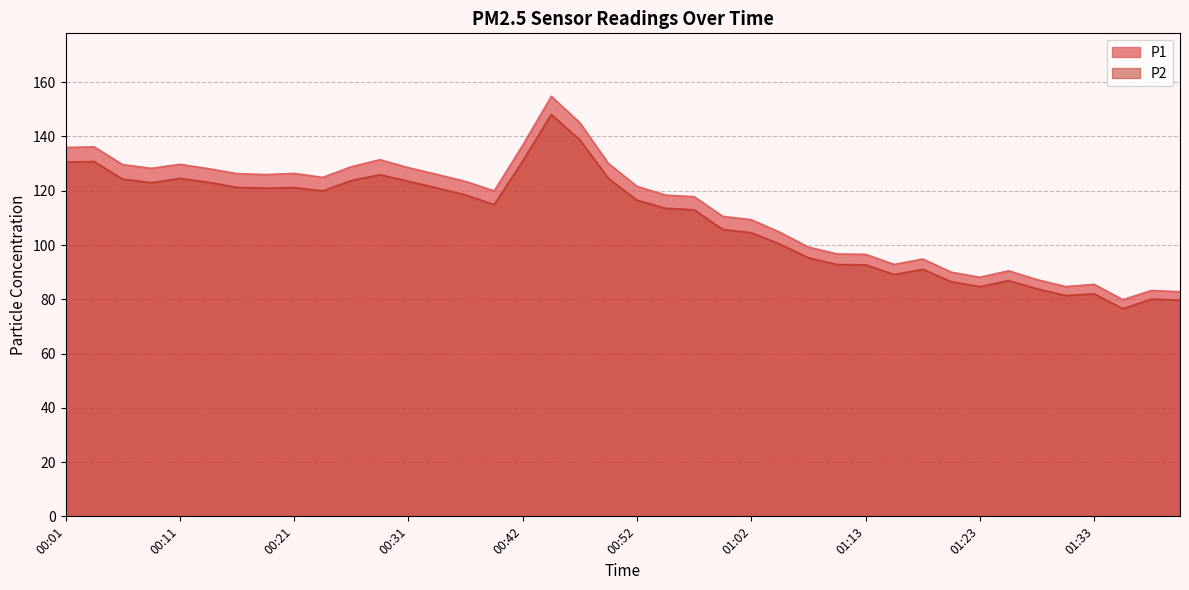

True or false: P2 has more than 0 interior local peaks.

True